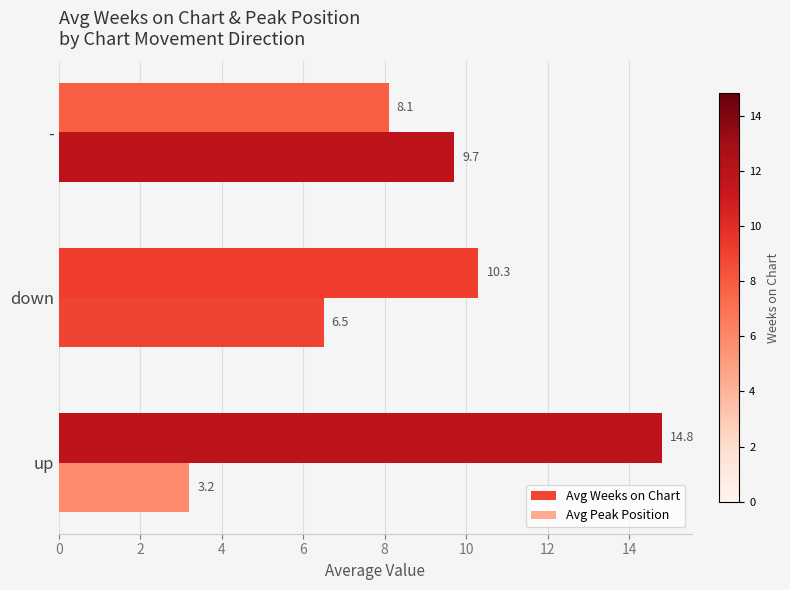

Reading right to left, list all the values displayed in this chart.

Avg Weeks on Chart: 4=8.1	2=10.3	0=14.8
Avg Peak Position: 4=9.7	2=6.5	0=3.2